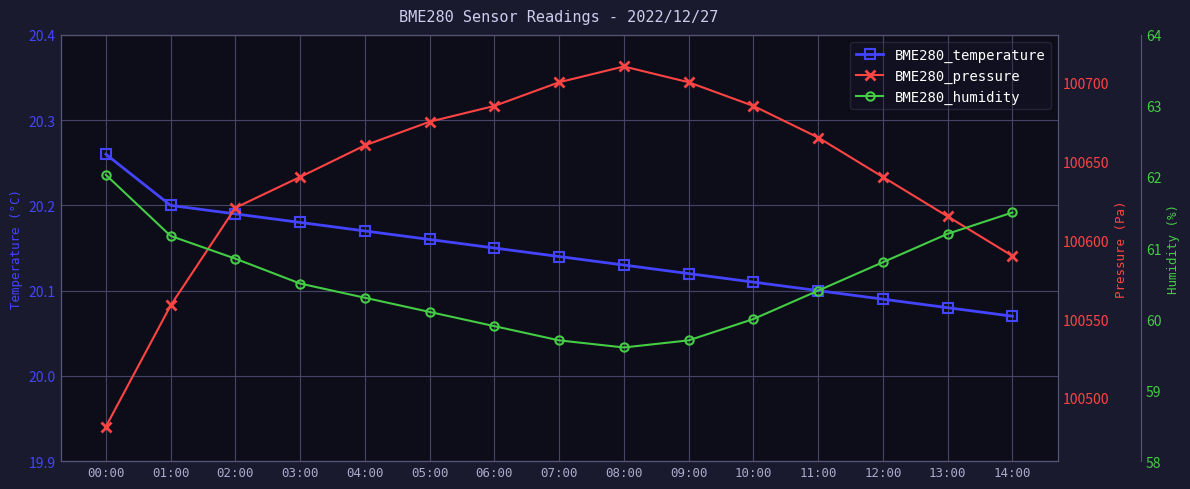

List the labels in order of BME280_humidity value, largest first.

00:00, 14:00, 13:00, 01:00, 02:00, 12:00, 03:00, 11:00, 04:00, 05:00, 10:00, 06:00, 07:00, 09:00, 08:00